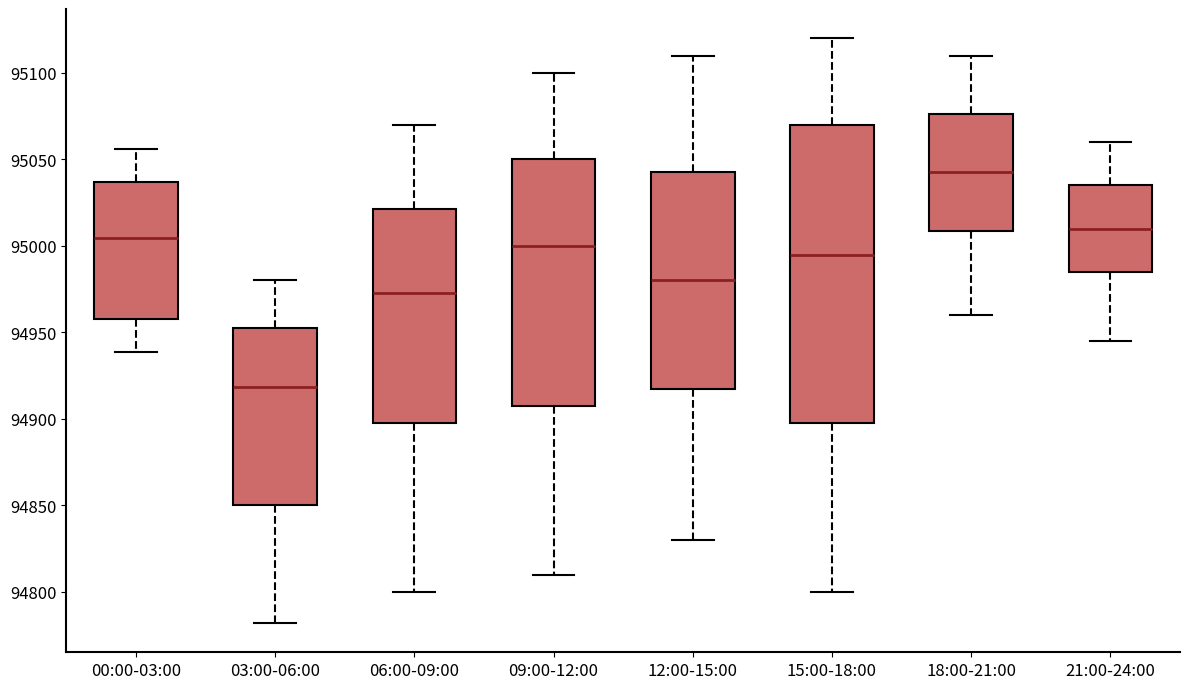

Where does the lower whisker of the box for 09:00-12:00 end on the y-axis? The values are not printed on the chart, so give them approximately, as read against the axis.

94810